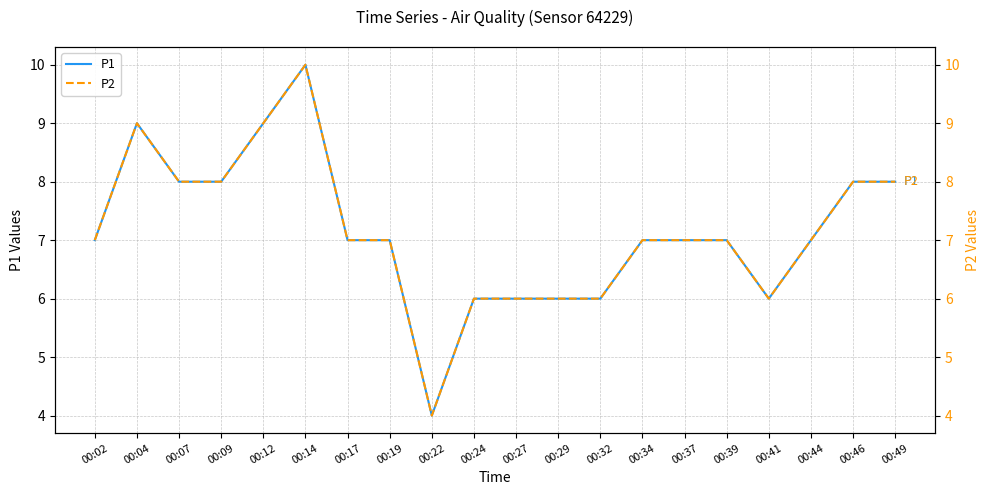

True or false: P1 and P2 cross at least once.

False